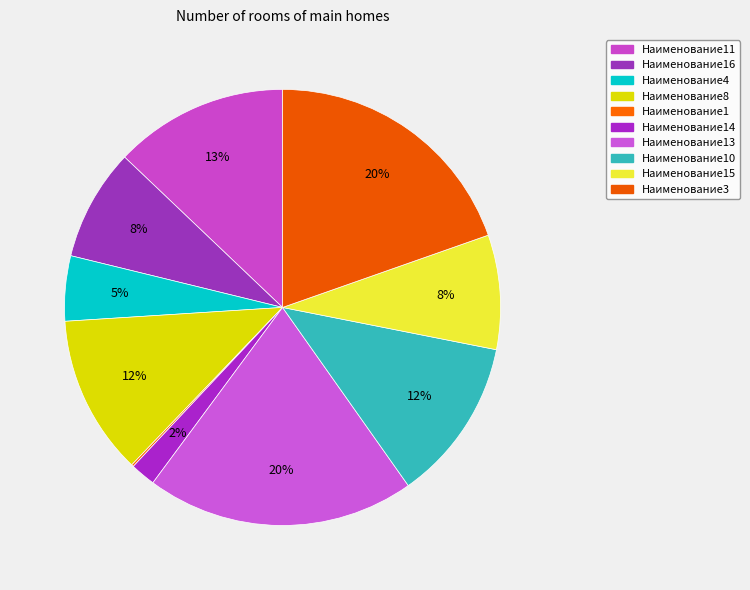

What is the largest slice in the pie chart?

Наименование13